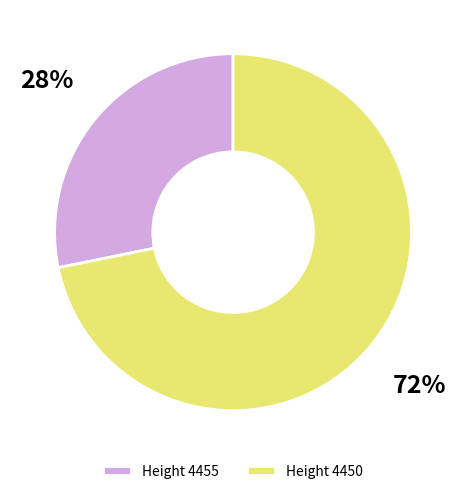

Is there any slice that represents more than half of the pie?

Yes